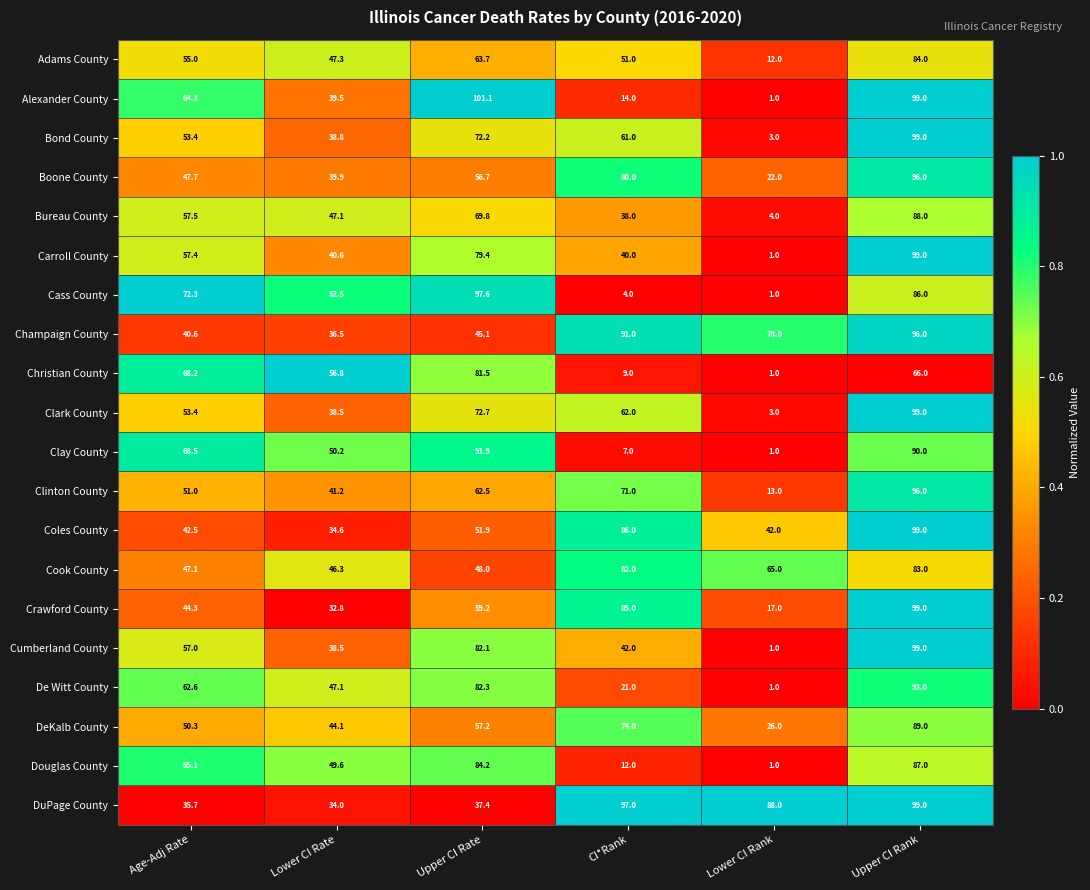

What is the difference between the maximum and minimum values in the De Witt County series?

92.0